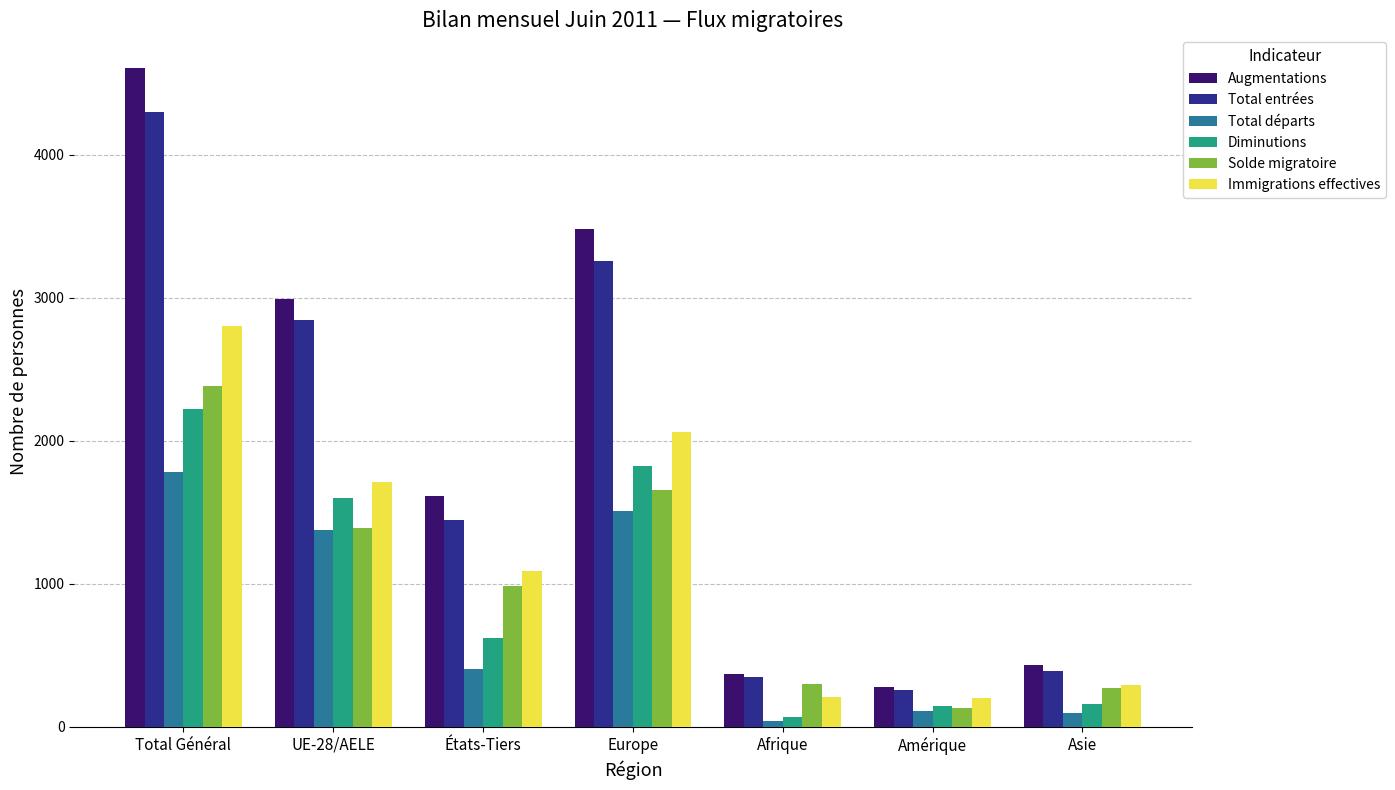

What is the difference between the maximum and minimum values in the Total entrées series?

4039